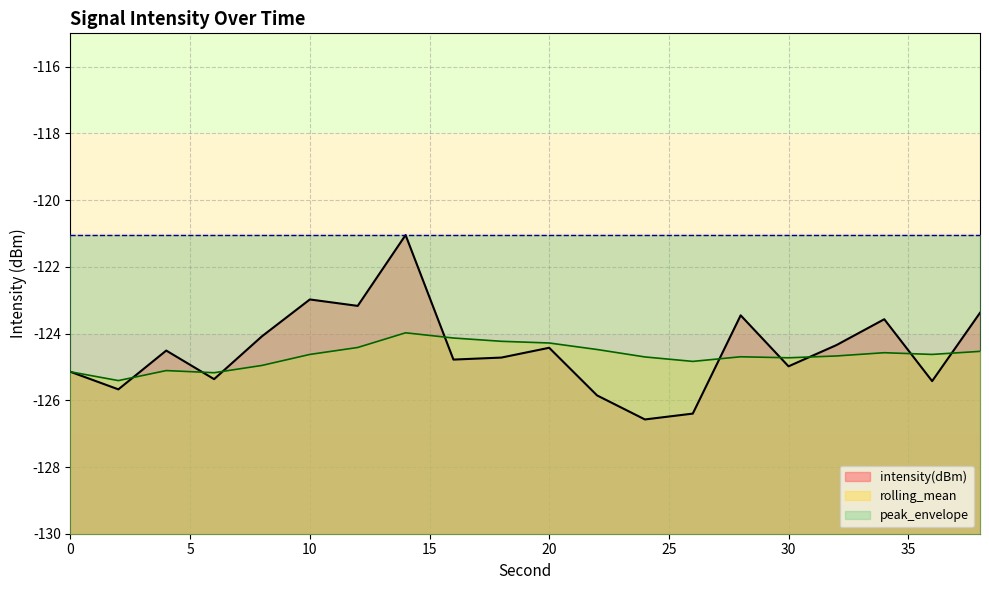

What is the value of the rolling_mean point at the 19th from the left?

-124.6